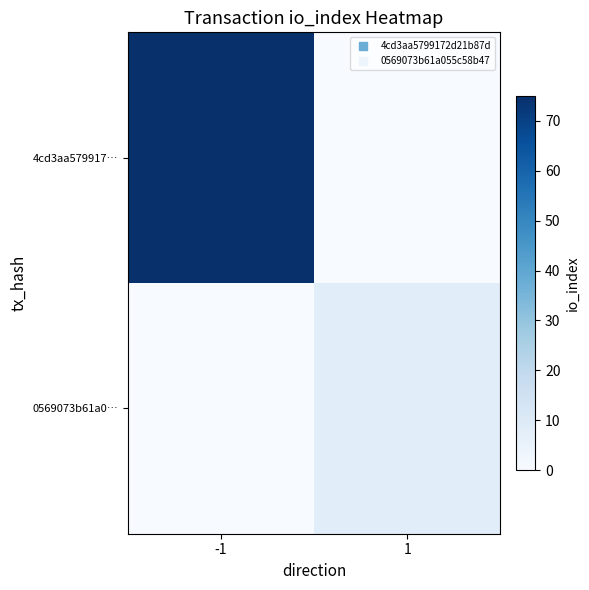

Which series has the largest total across all categories?

4cd3aa579917…